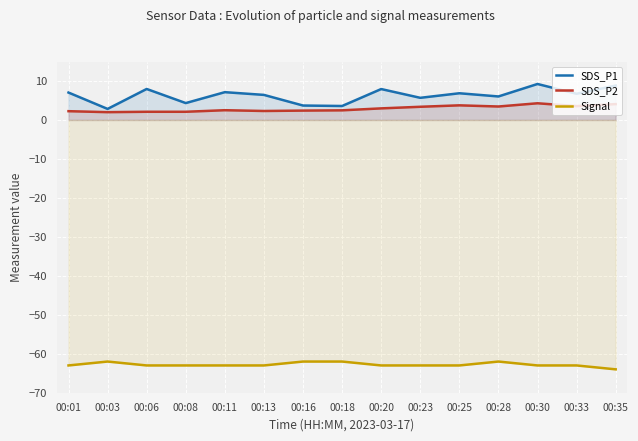

At which label is SDS_P1 closest to 6?

00:28